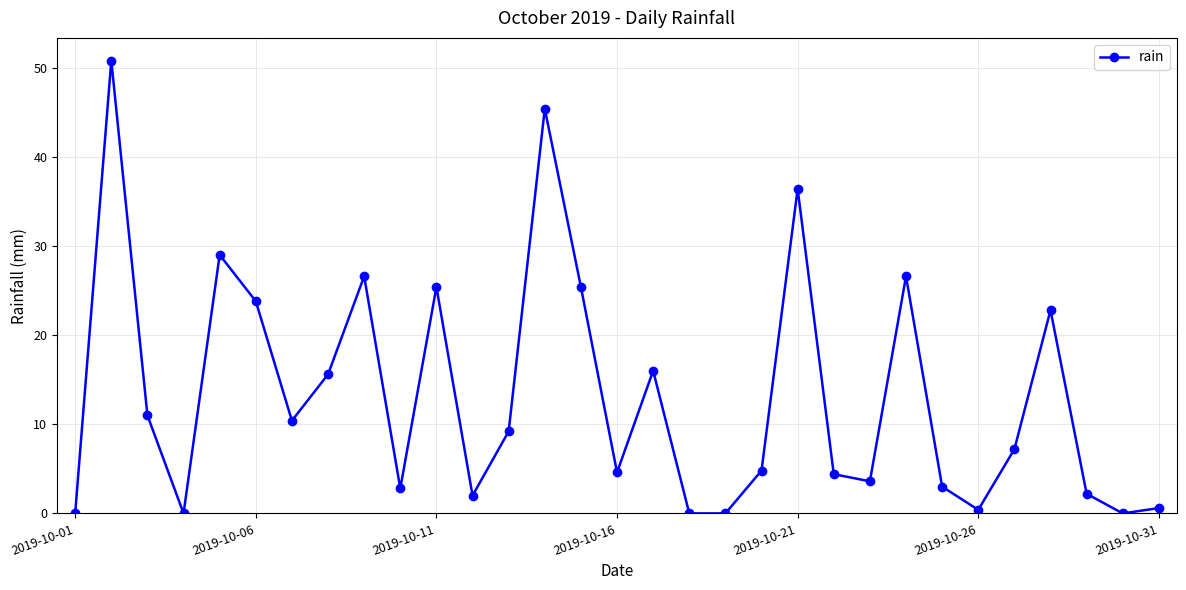

What is the difference between the second highest and minimum values?

45.4